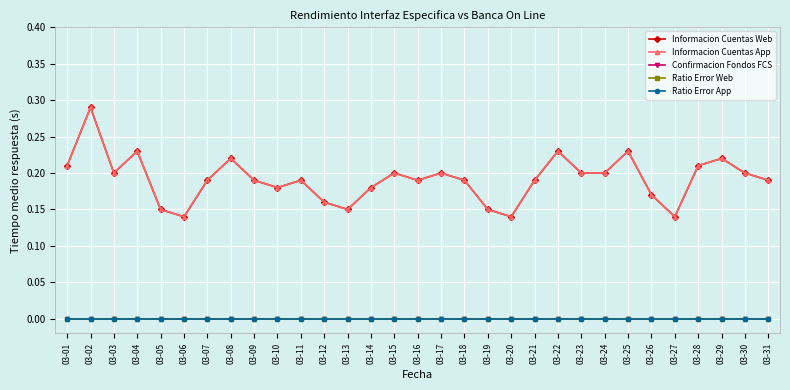

Rank the series at 03-31 from lowest to highest value.

Confirmacion Fondos FCS, Ratio Error Web, Ratio Error App, Informacion Cuentas Web, Informacion Cuentas App